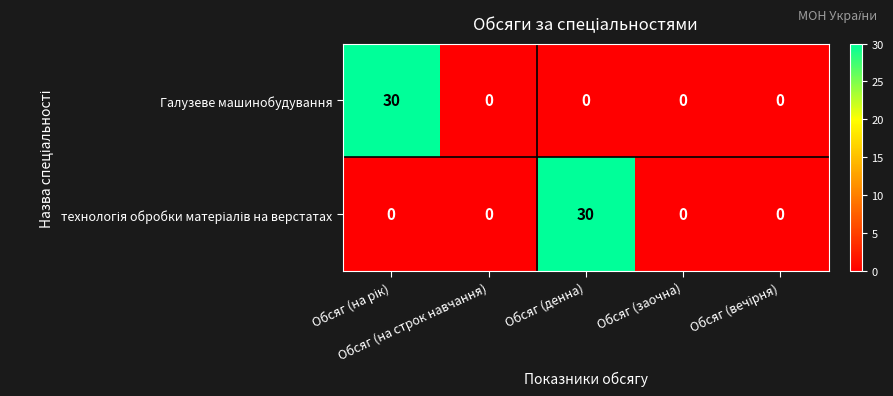

At how many categories does at least one series exceed 29?

2